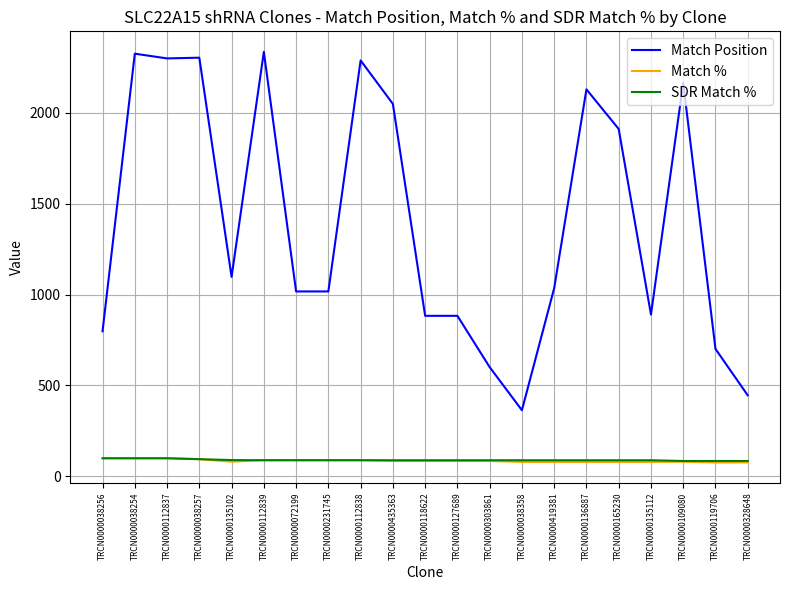

True or false: Match Position and SDR Match % cross at least once.

False